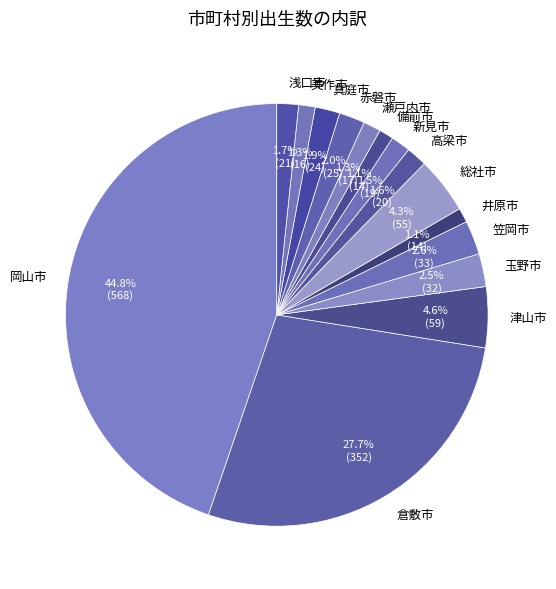

How many slices are in this pie chart?

15